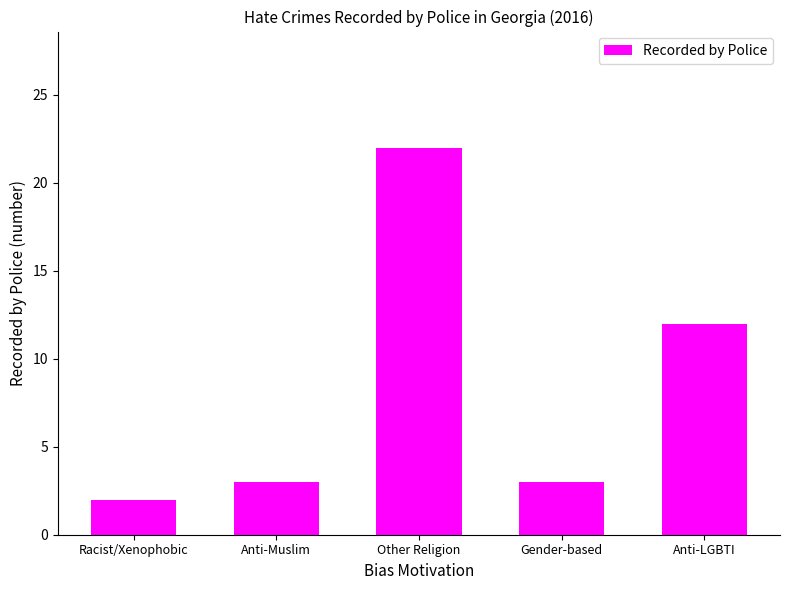

What is the sum of all values?

42